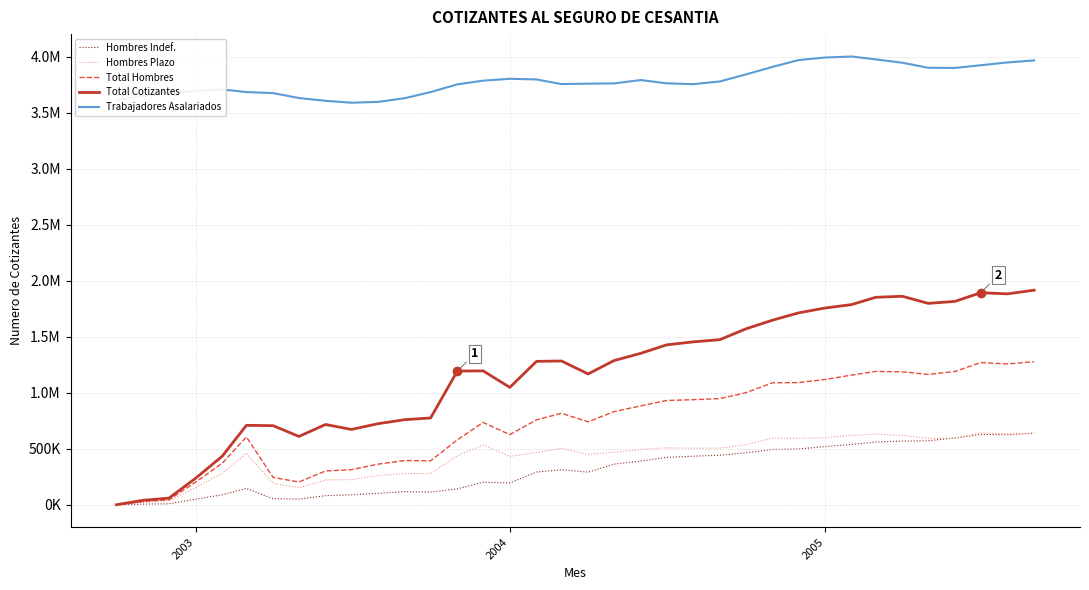

Is this an area chart (filled region under the line)?

No